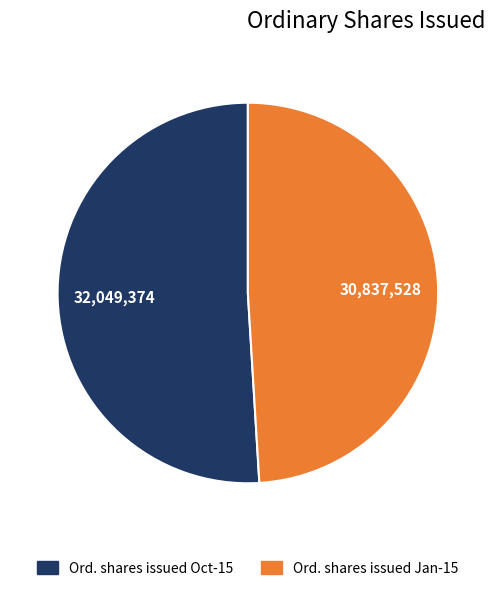

Between Ord. shares issued Jan-15 and Ord. shares issued Oct-15, which is larger?

Ord. shares issued Oct-15